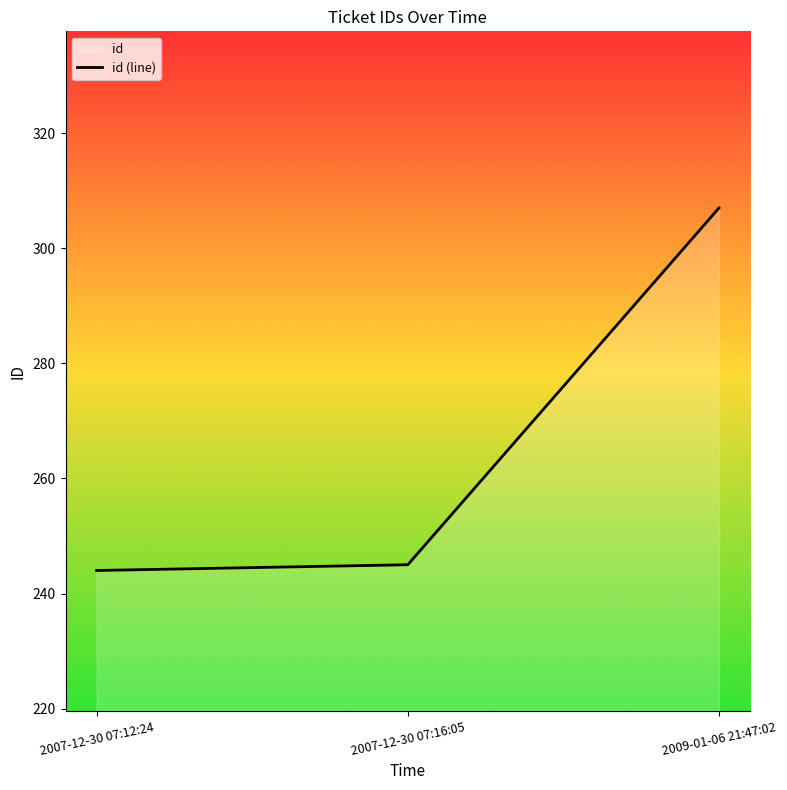

How many distinct data groups are displayed?

1